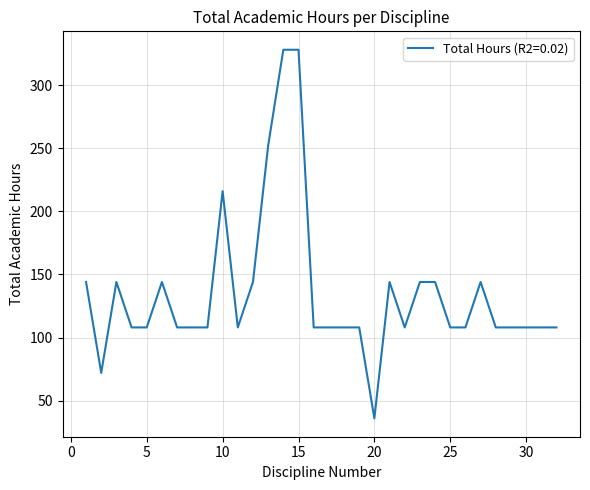

What is the difference between the maximum and minimum values?

292